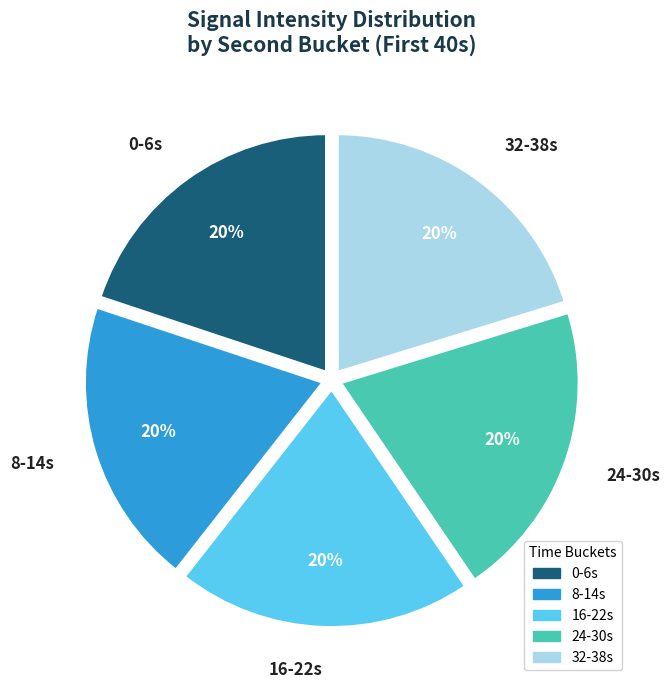

Count the number of slices in the pie.

5